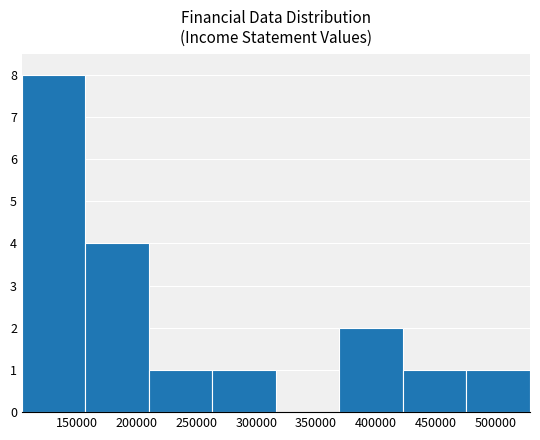

How tall is the bar that spans 370000 to 425000 on the x-axis? Neither the bar edges nor the heights are printed on the chart, so give them approximately, as read against the axes.

2